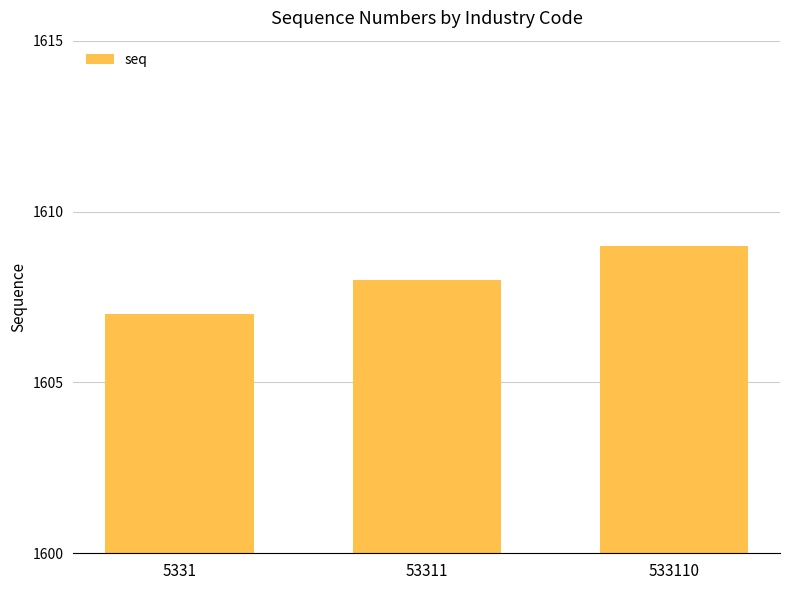

What is the change in value from 5331 to 53311?

+1